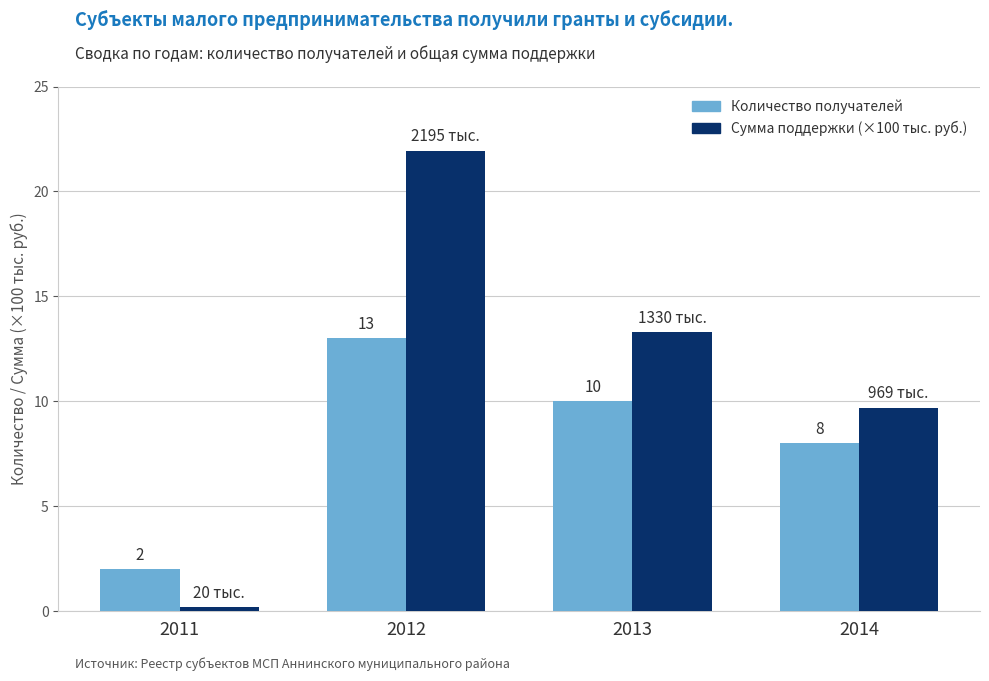

What is the spread (max minus min) of values at 2013?

3.3